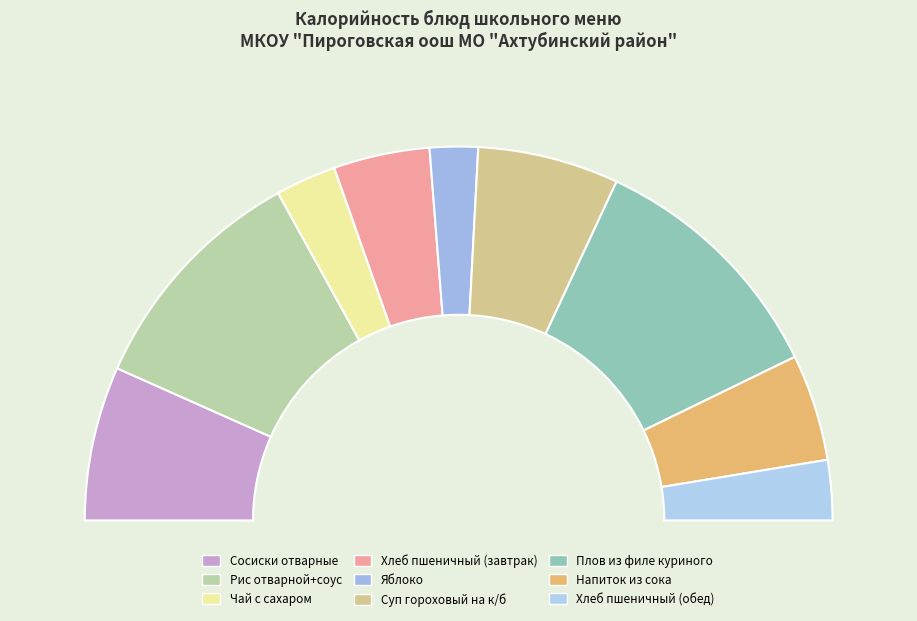

How many segments does this pie chart have?

9